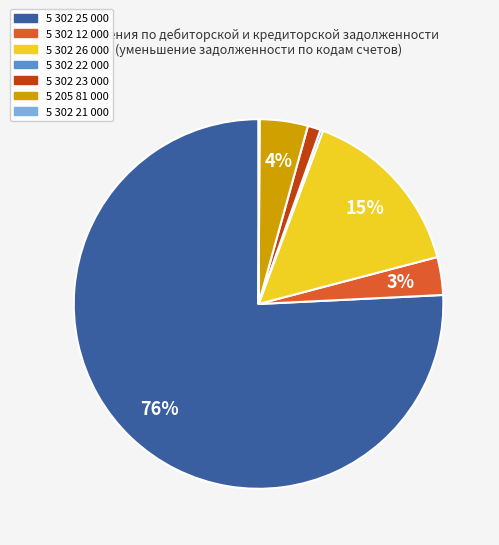

To the nearest percent, what portion does 5 302 23 000 represent?

1%